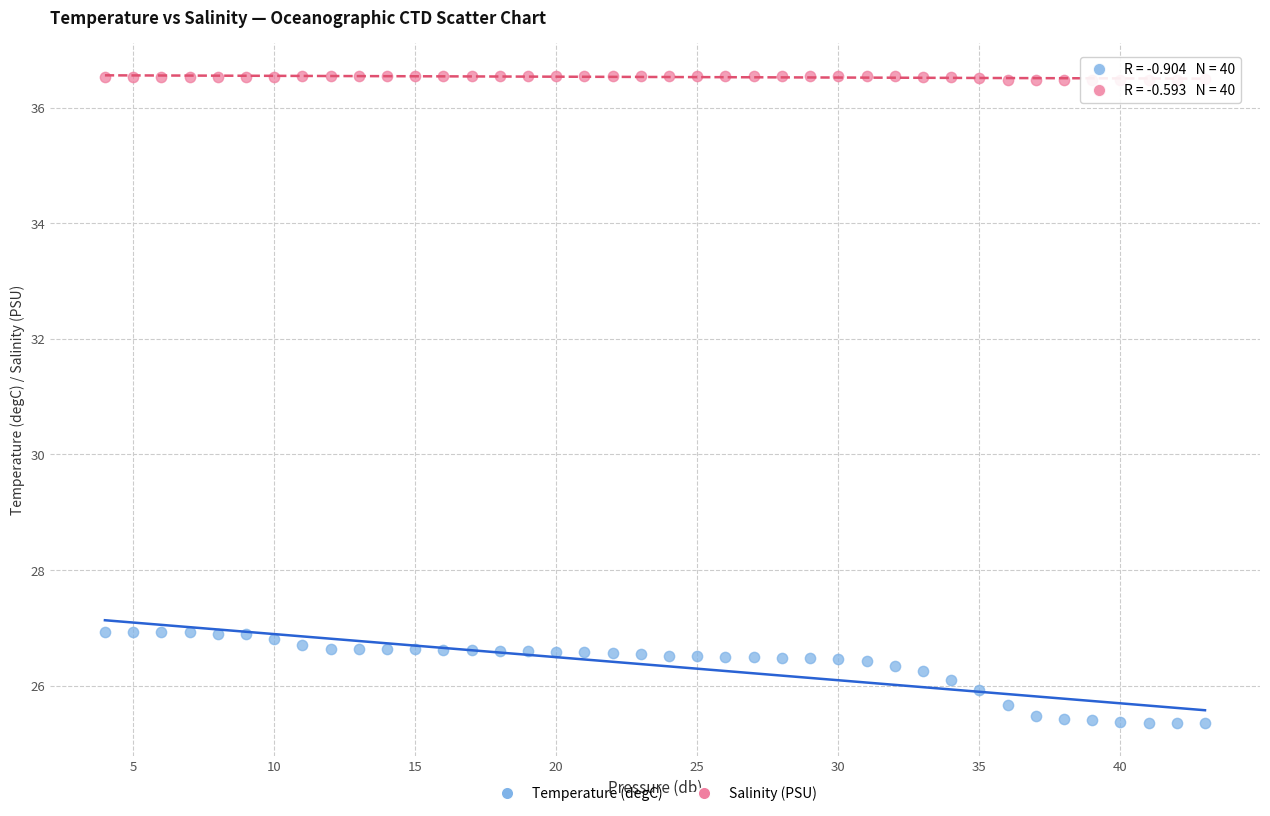

Which series contains the lowest Y value?

Temperature (degC)